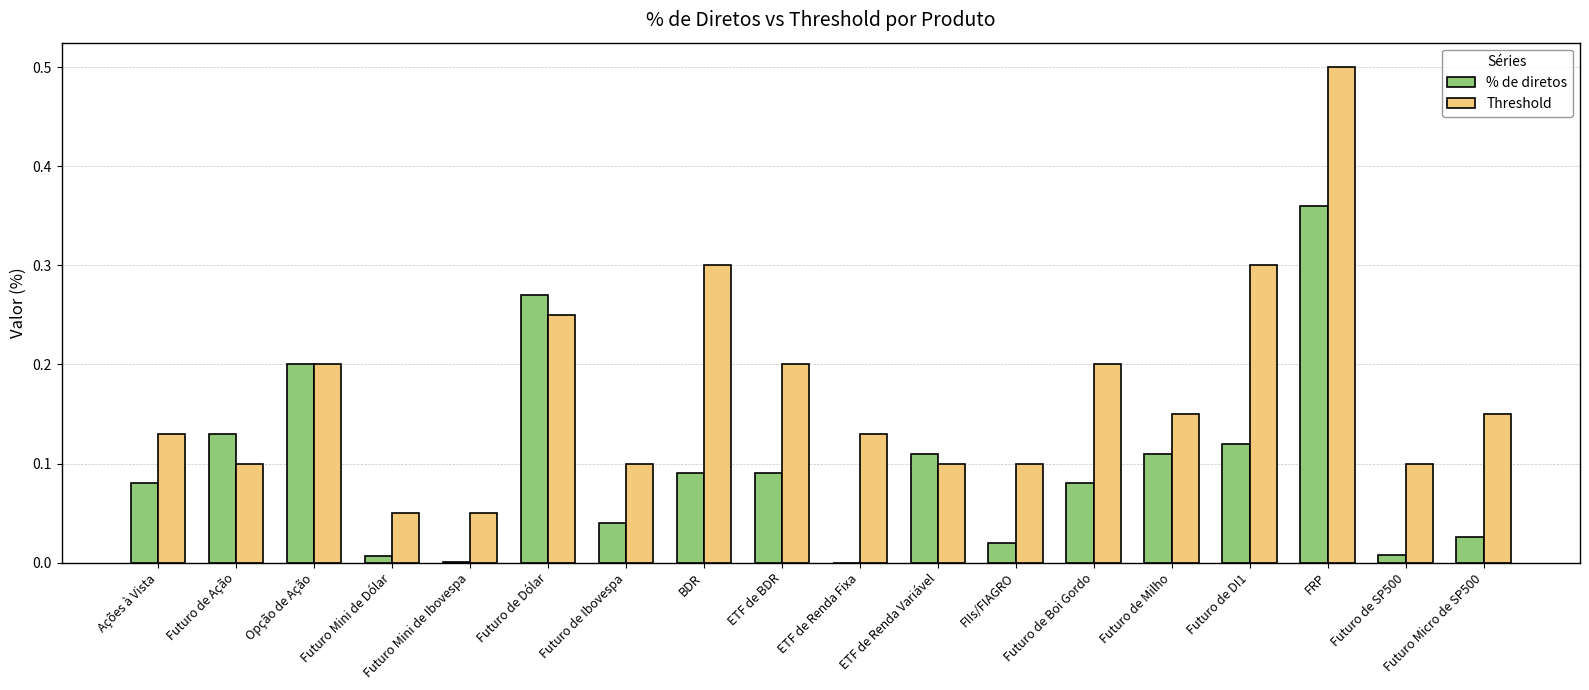

How many distinct data groups are displayed?

2